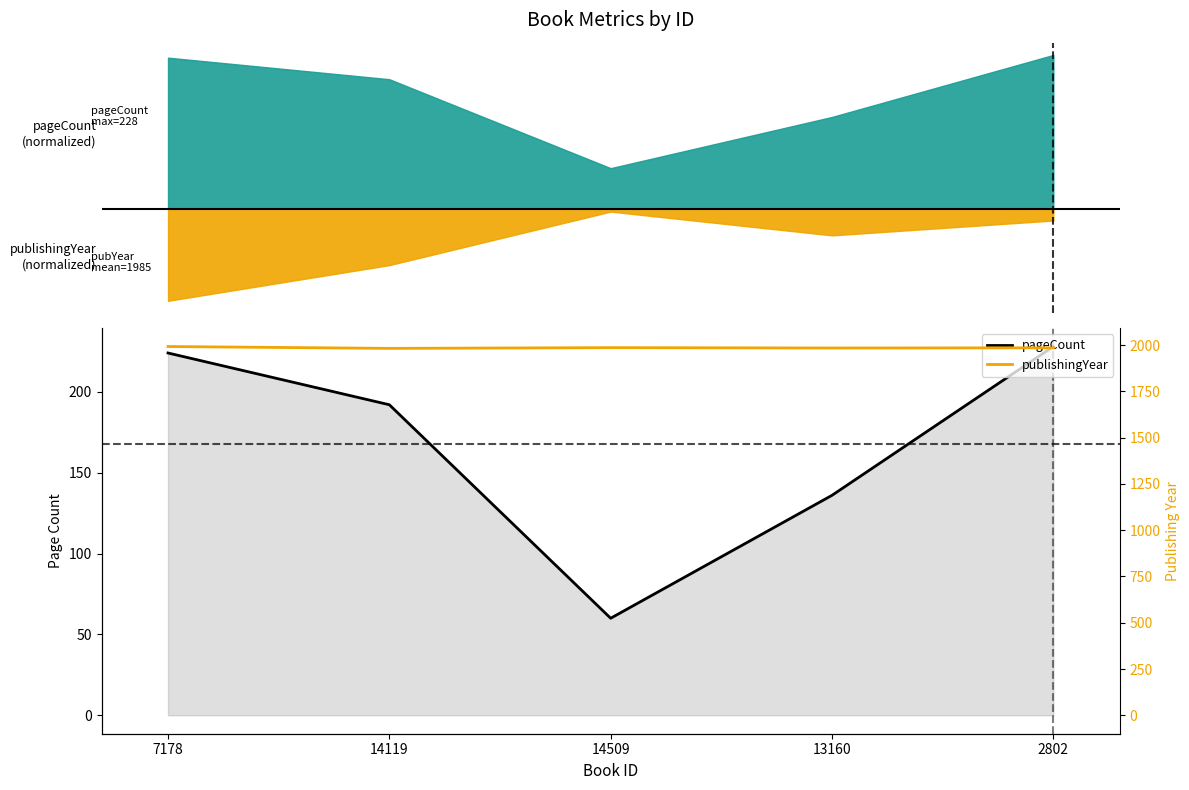

What is the difference between the highest and lowest values at 2802?

1757